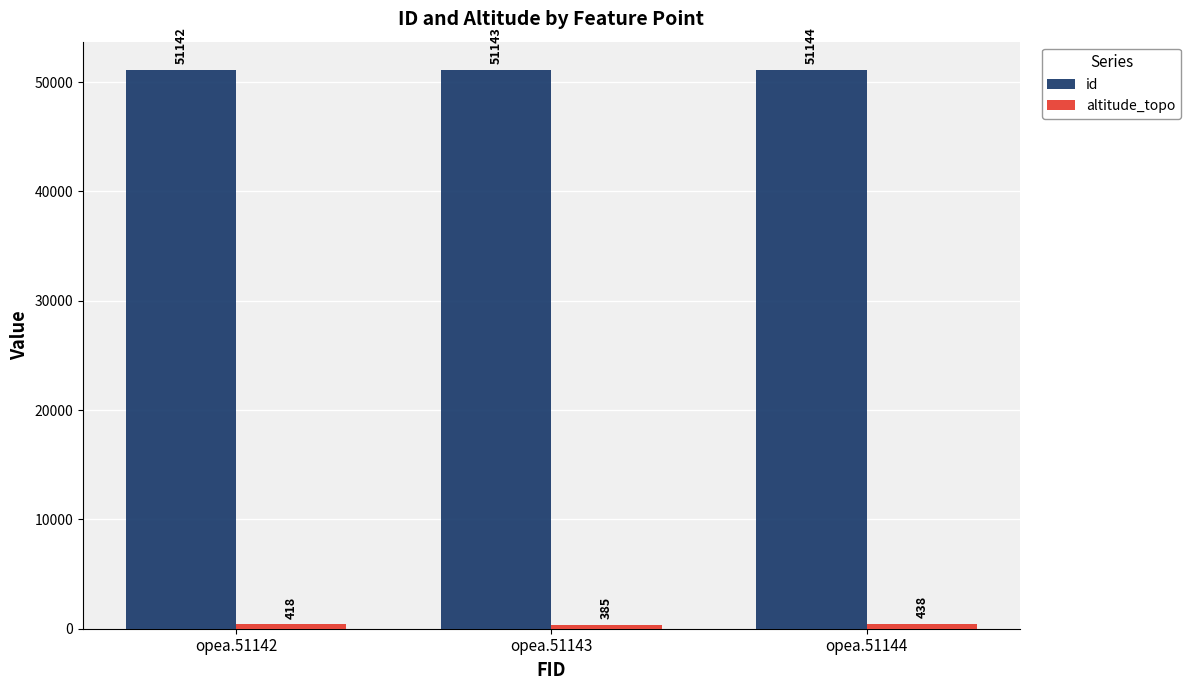

Rank the categories by id value from lowest to highest.

opea.51142, opea.51143, opea.51144